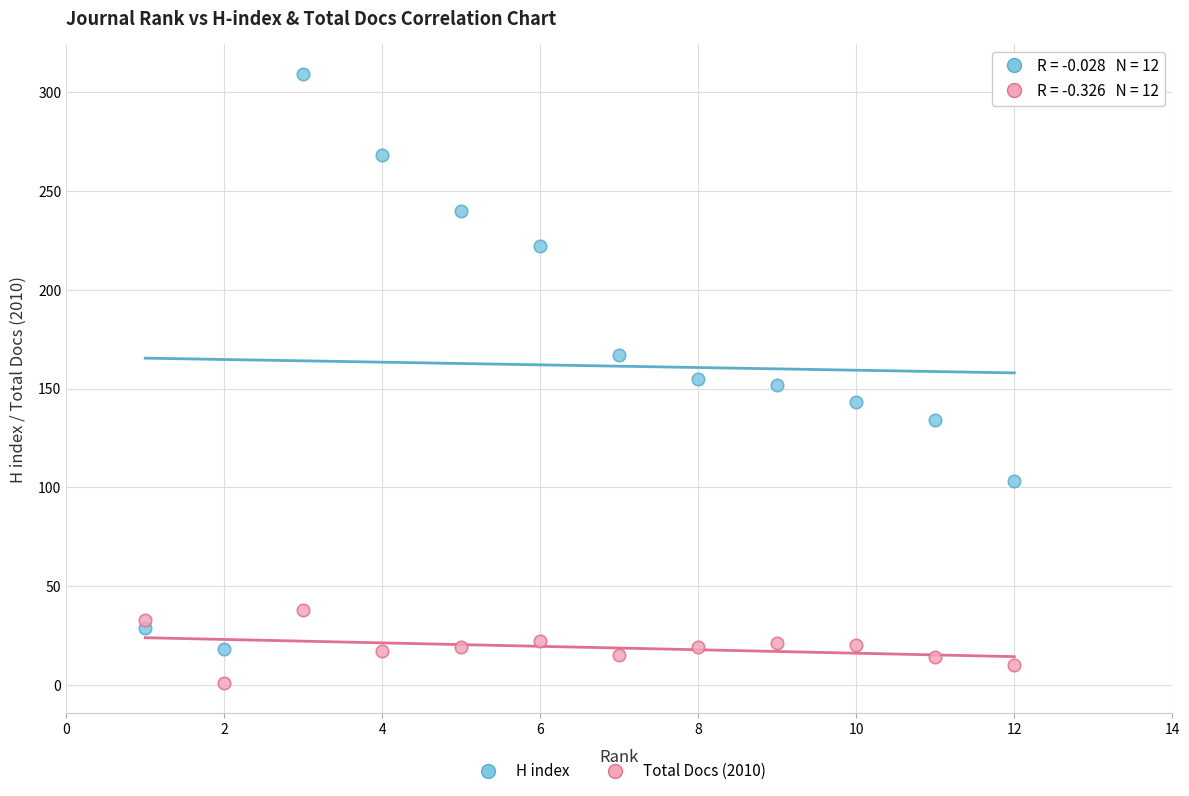

Across all data points, what is the range of X values (max minus min)?

11